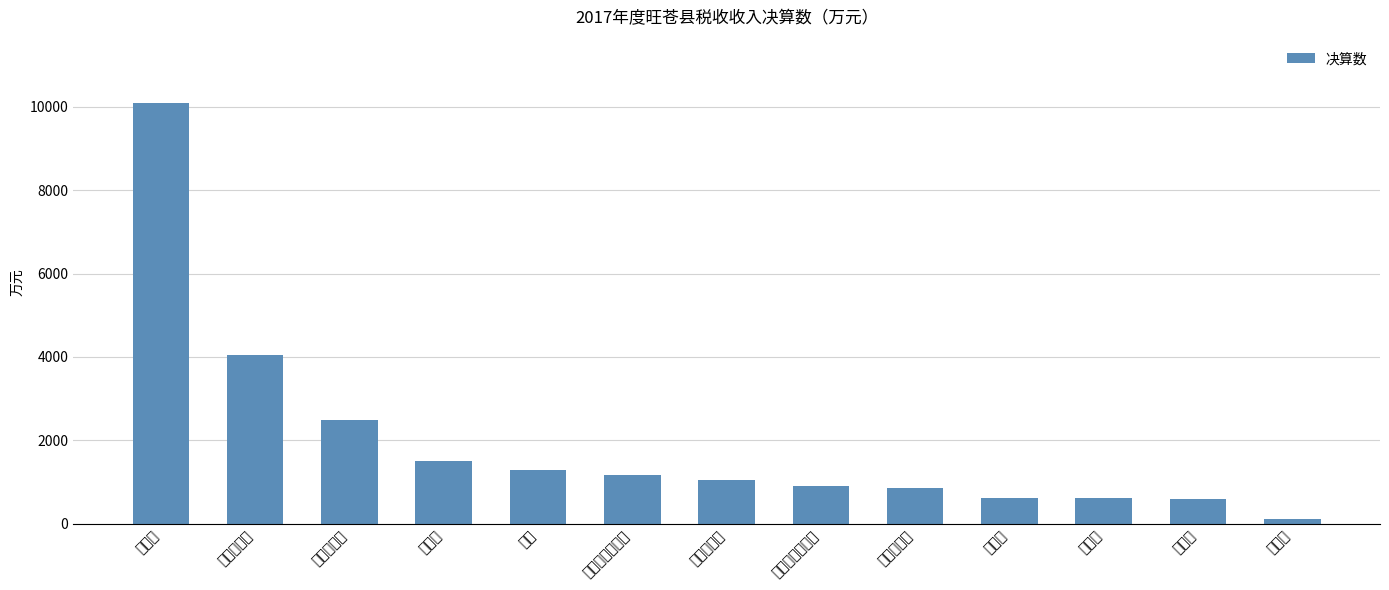

Approximately how many times larger is the value at 耕地占用税 compared to 印花税?

6.6